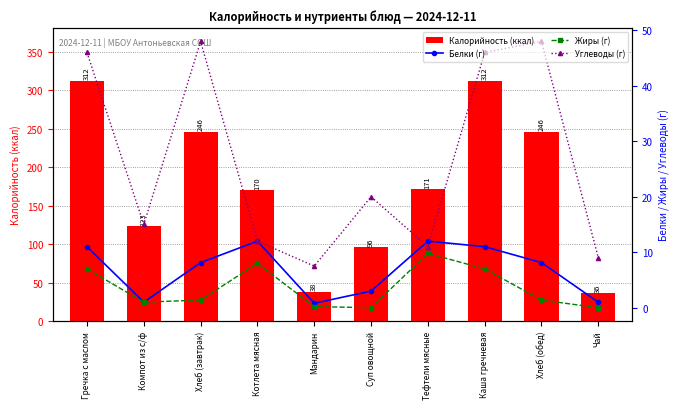

At which label is Углеводы (г) closest to 27?

Суп овощной